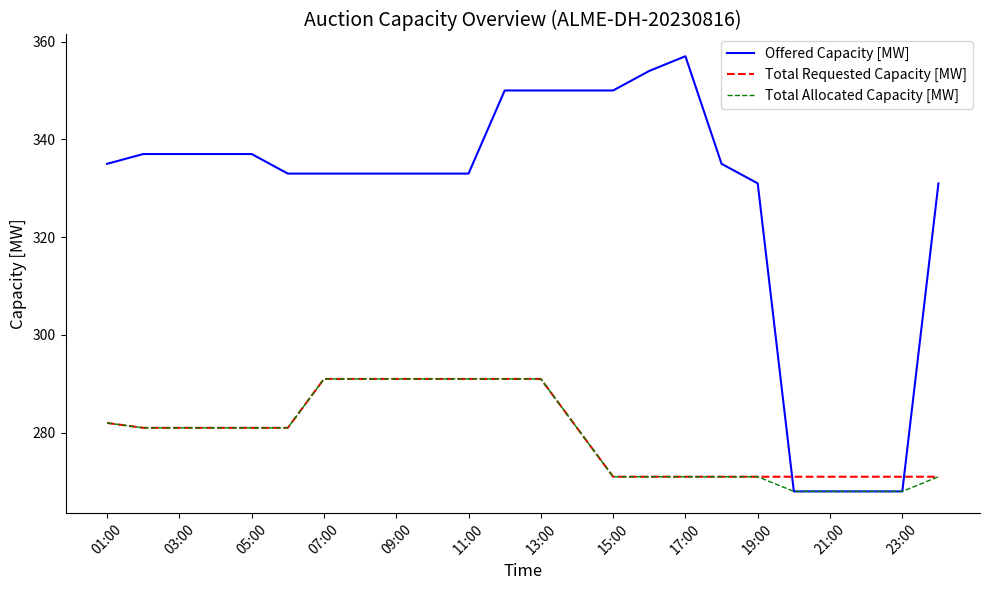

Which series has the largest total across all categories?

Offered Capacity [MW]